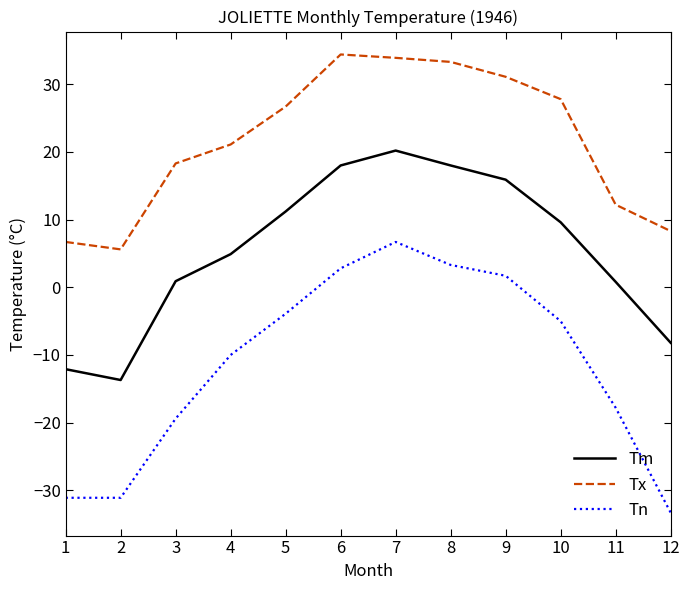

What is the total value across all series at 7?

60.8